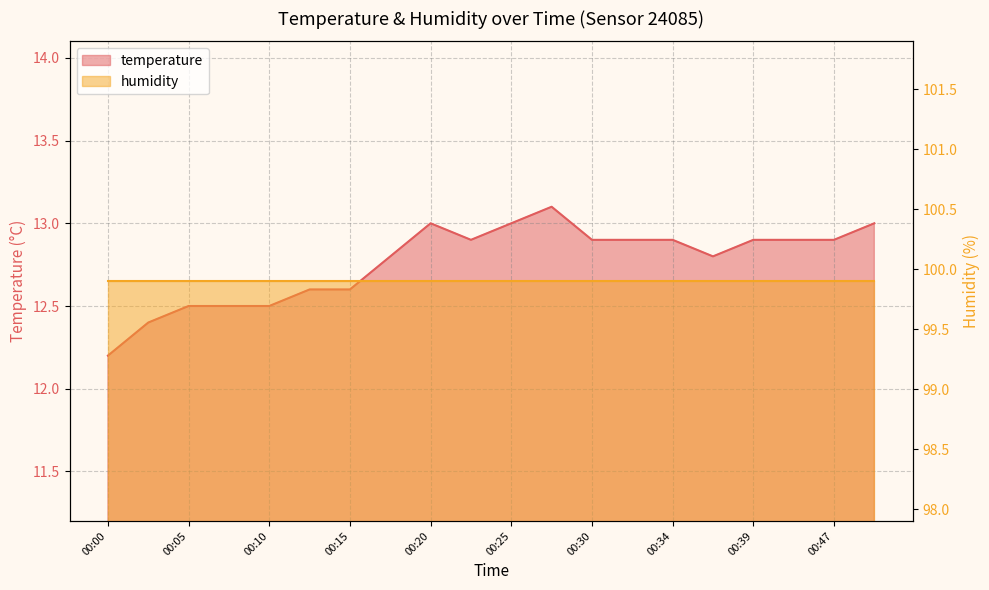

What is the value of the 3rd point from the left?

12.5